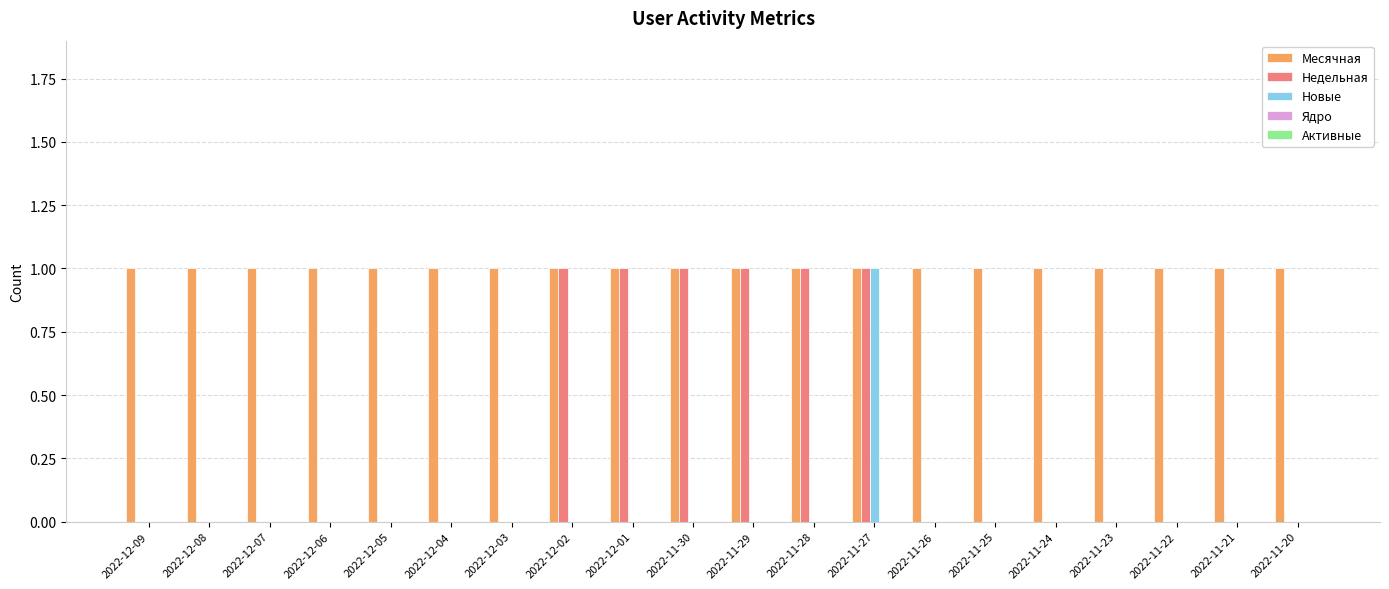

What is the sum of all Недельная values?

6